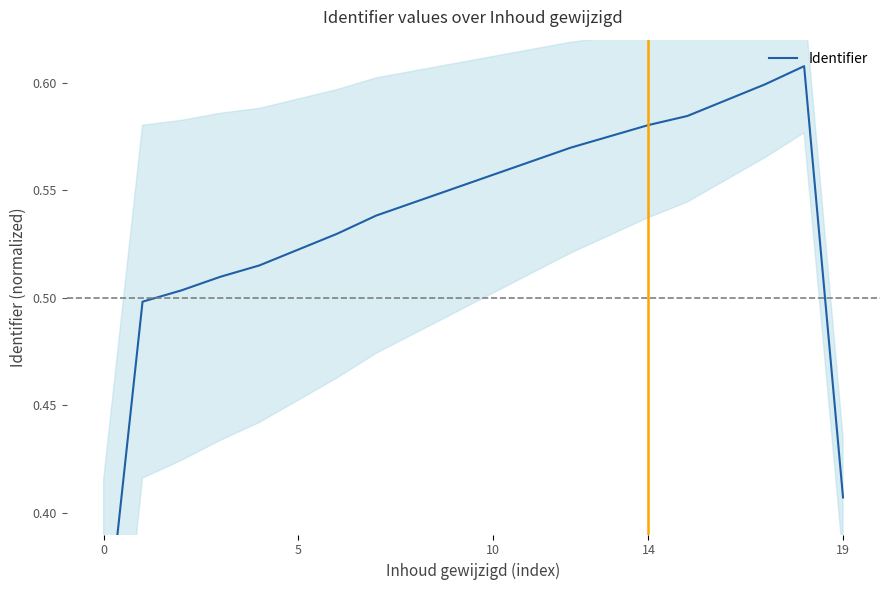

The chart shows a value of 0.2 at 10. True or false?

False